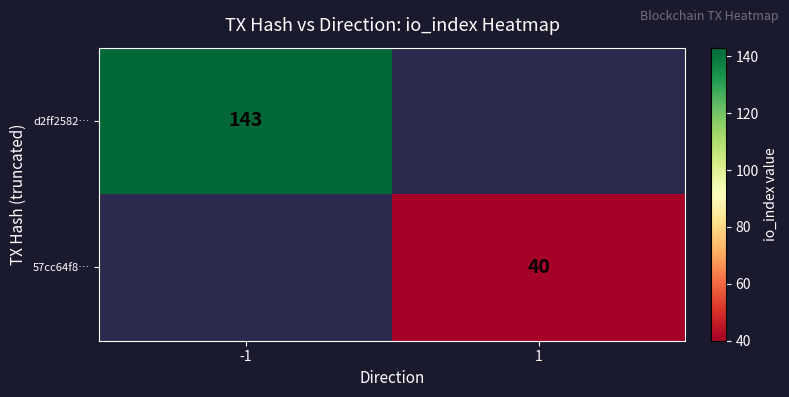

Is the value of d2ff2582… at -1 greater than the value of 57cc64f8… at 1?

Yes